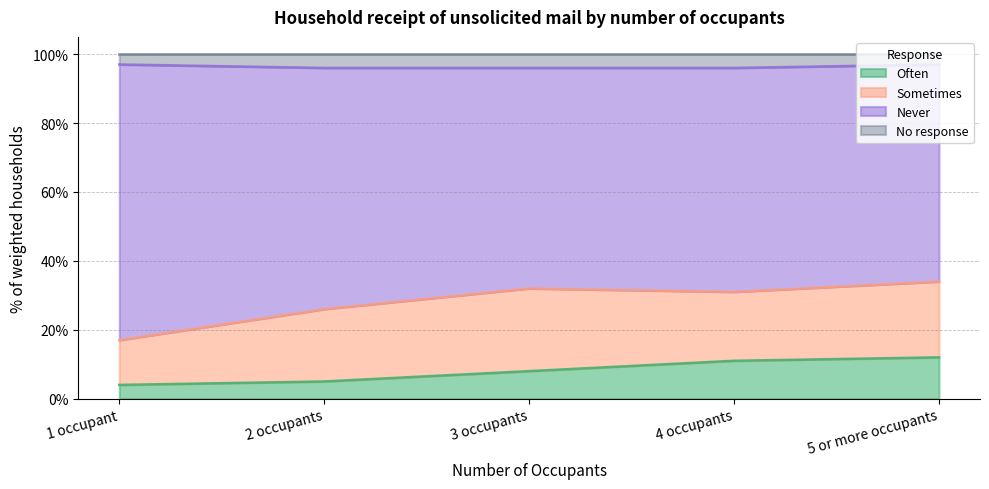

How many No response values are between 0 and 1?

5